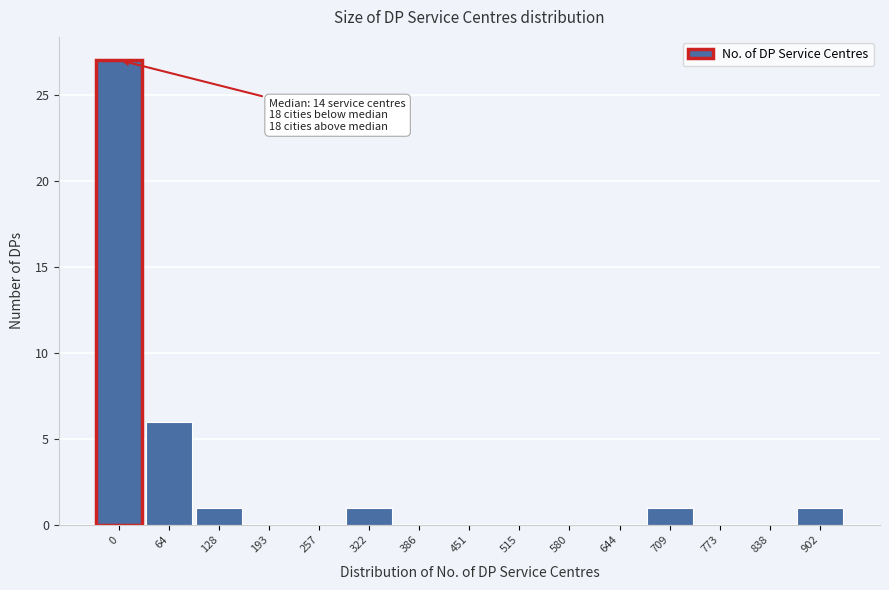

Reading left to right, extract all data points from this chart.

0=27	64=6	128=1	193=0	257=0	322=1	386=0	451=0	515=0	580=0	644=0	709=1	773=0	838=0	902=1